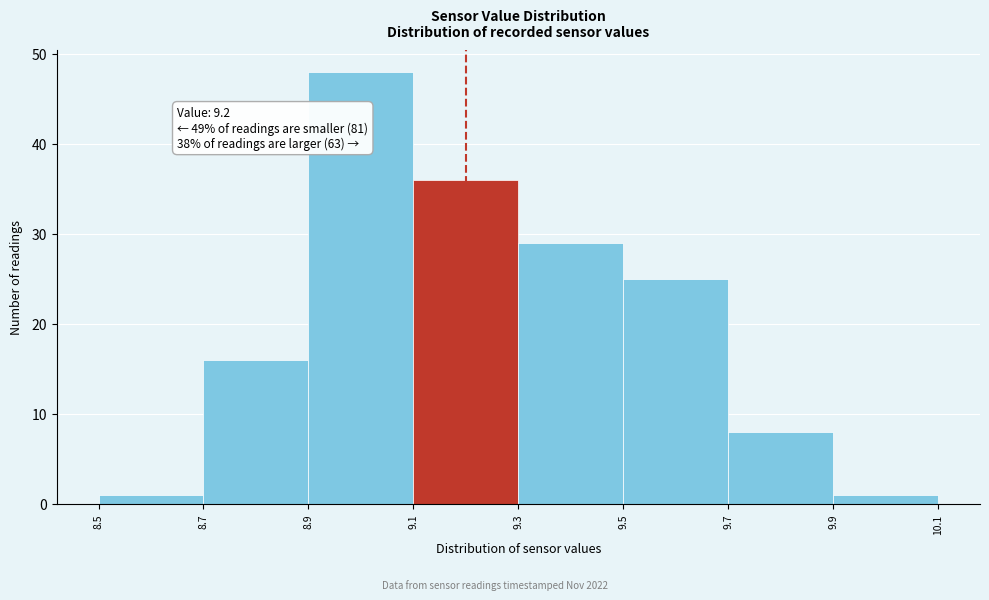

Over which range of the x-axis is the bar tallest?

8.9 to 9.1